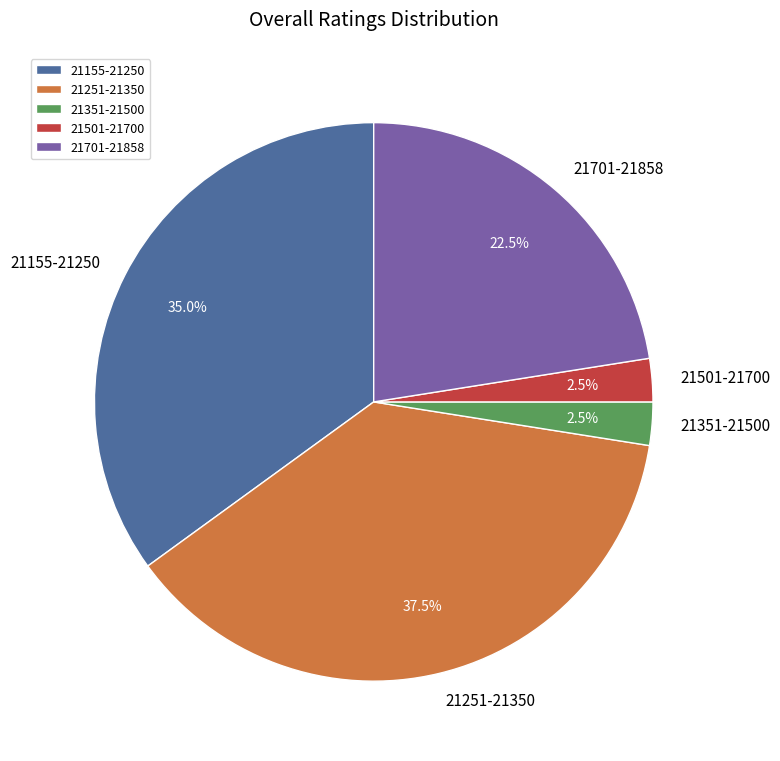

Between 21251-21350 and 21501-21700, which is larger?

21251-21350